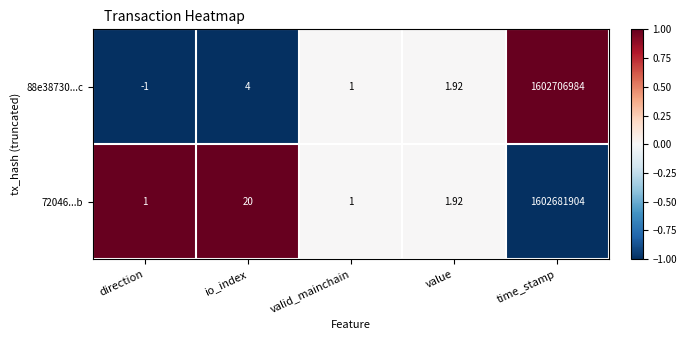

At which category is the sum across all series the highest?

time_stamp